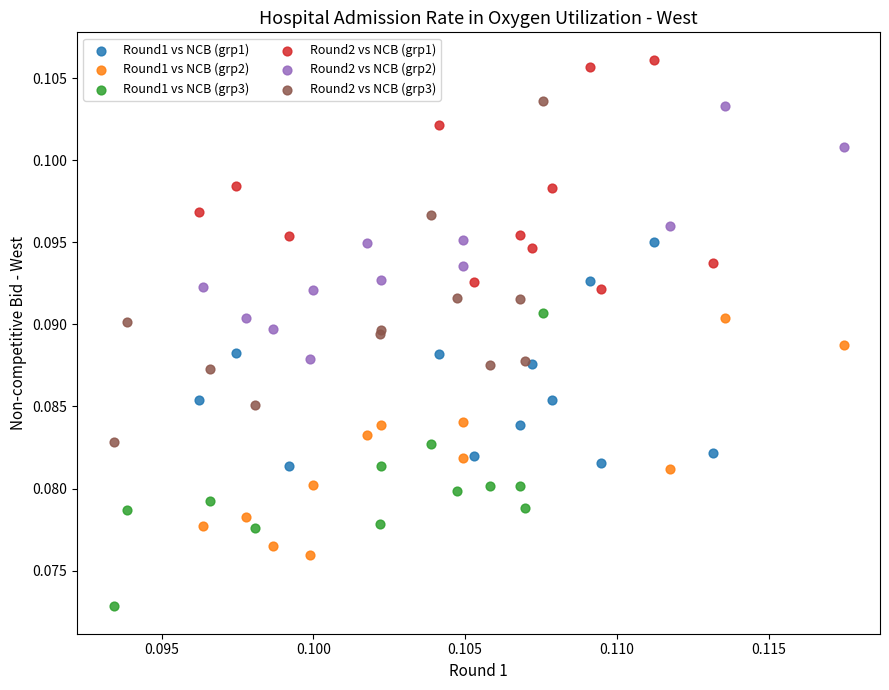

Which series has the largest Y range (max minus min)?

Round2 vs NCB (grp3)